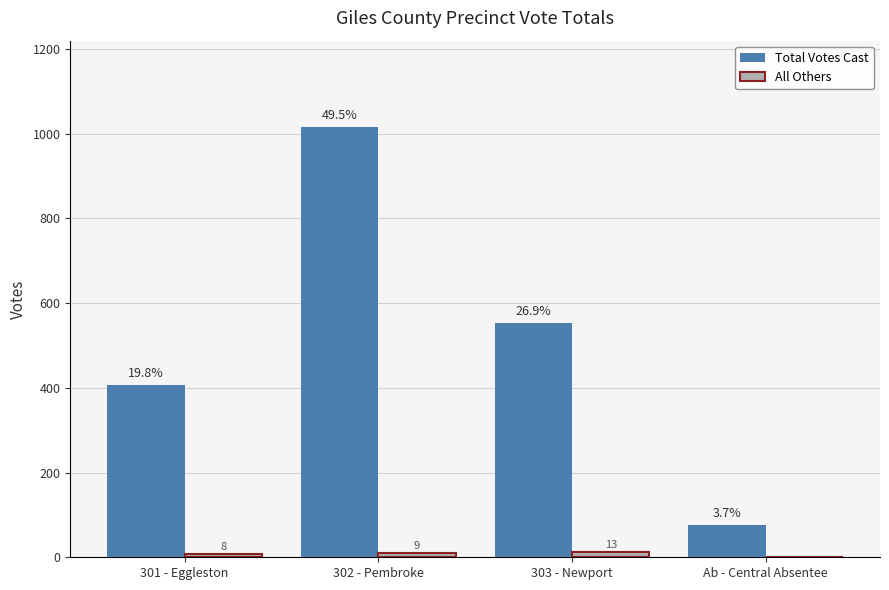

Are the bars grouped side by side (vs. stacked)?

Yes